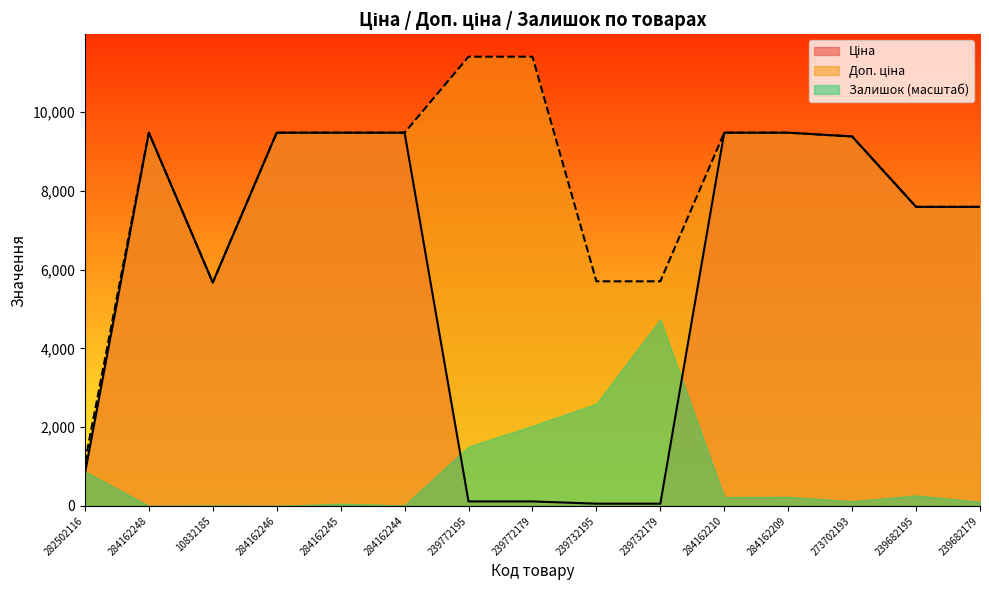

Is the value of Доп. ціна at 239682179 greater than the value of Ціна at 284162248?

No